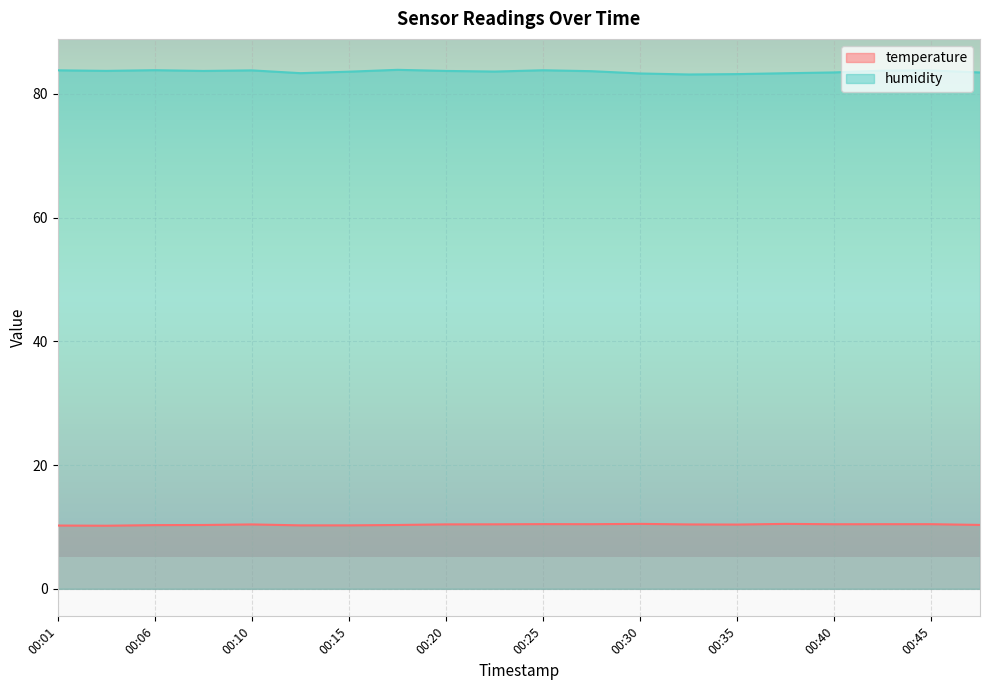

Rank the series by their average value, from lowest to highest.

temperature, humidity